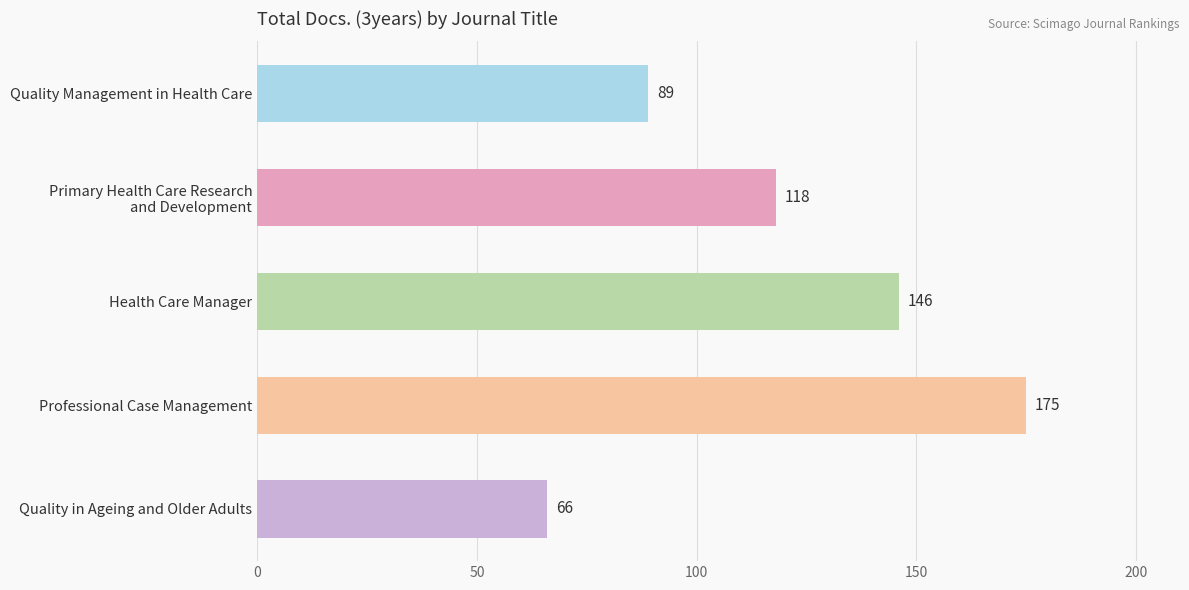

Reading top to bottom, list all the values displayed in this chart.

89	118	146	175	66